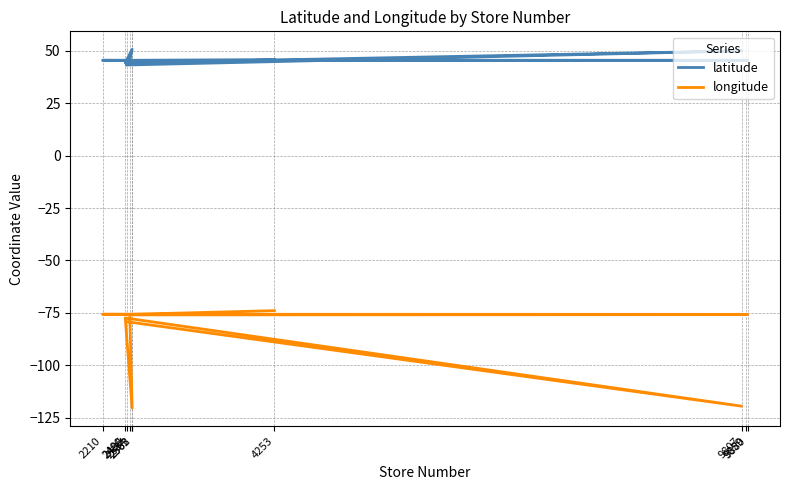

True or false: latitude and longitude intersect in this chart.

False